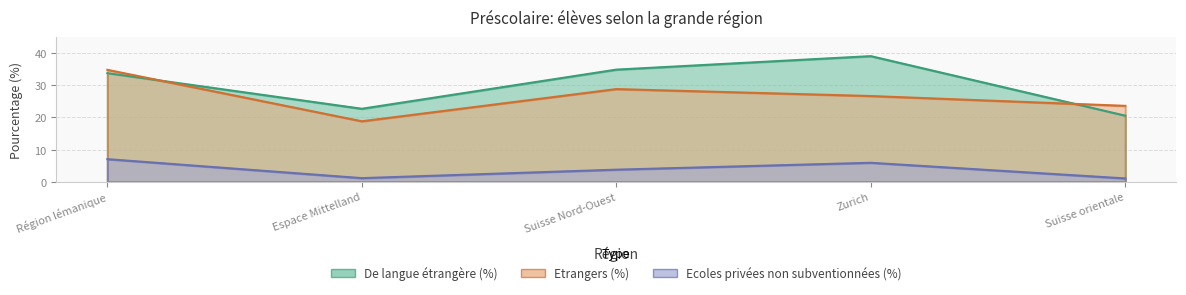

What is the sum of the De langue étrangère (%) values at Suisse Nord-Ouest and Région lémanique?

68.6